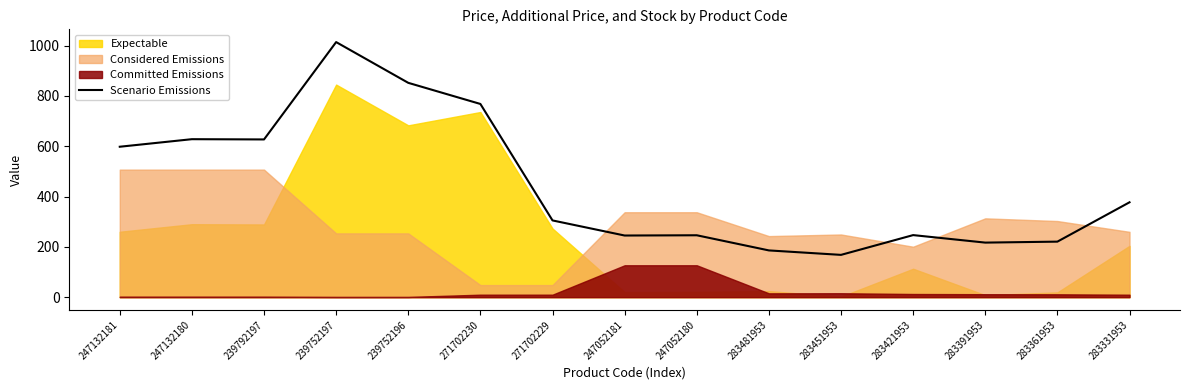

How many values exceed 305?

8